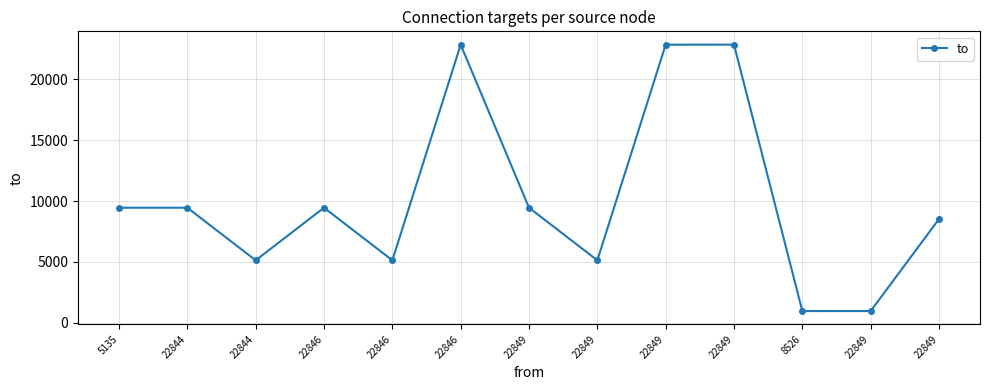

How many lines are shown in the chart?

1